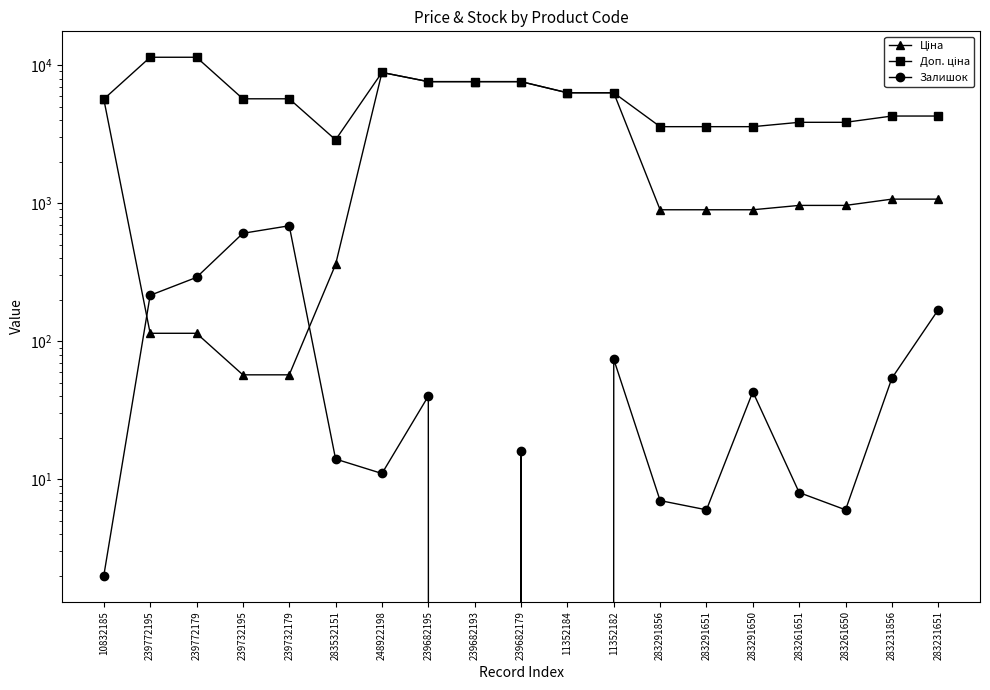

What is the value of the Ціна point at the 8th from the left?

7596.5